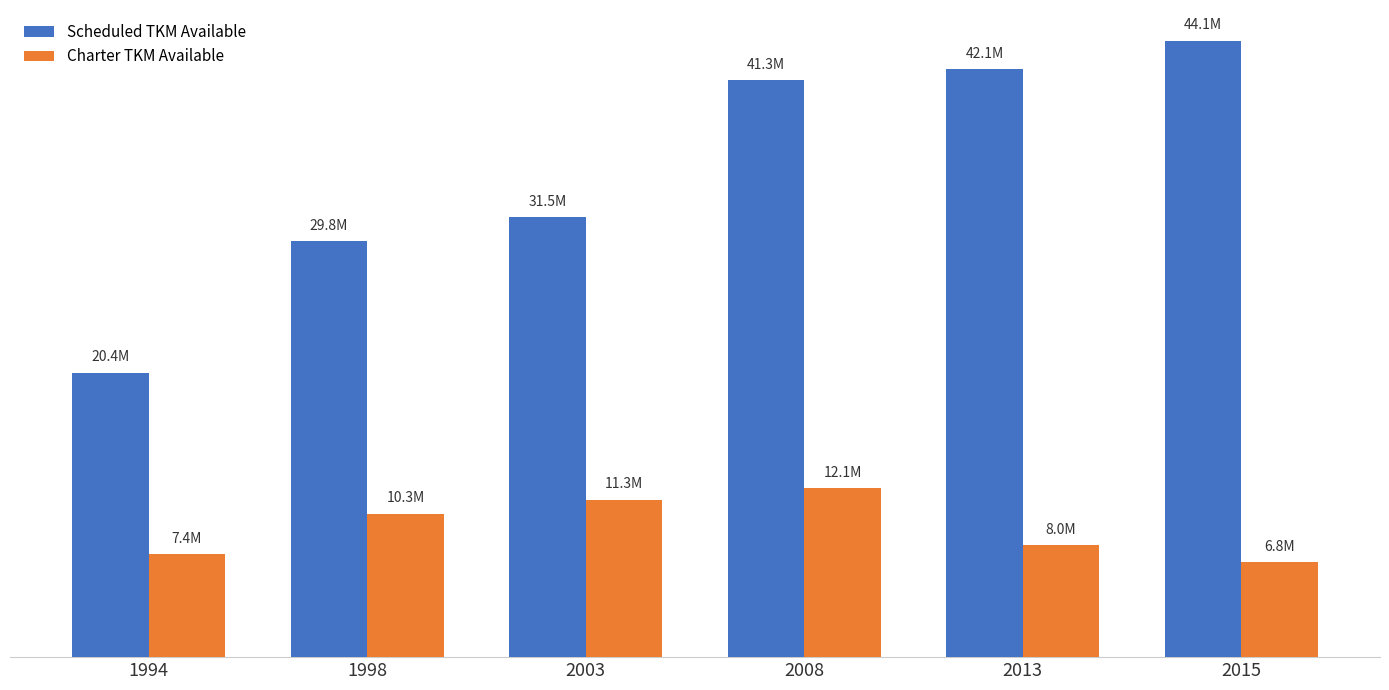

Is it true that Scheduled TKM Available equals 29761673 at 1998?

True